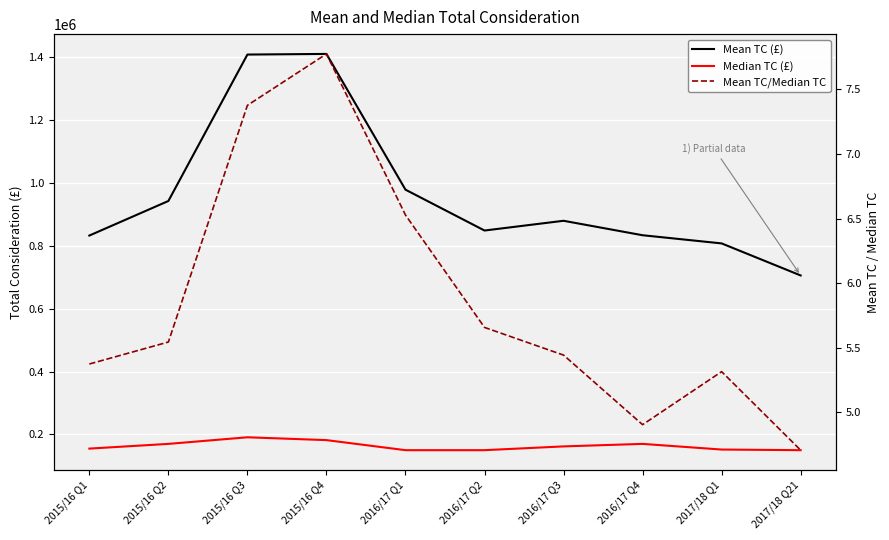

Which has a higher value, 2015/16 Q3 or 2016/17 Q4?

2015/16 Q3